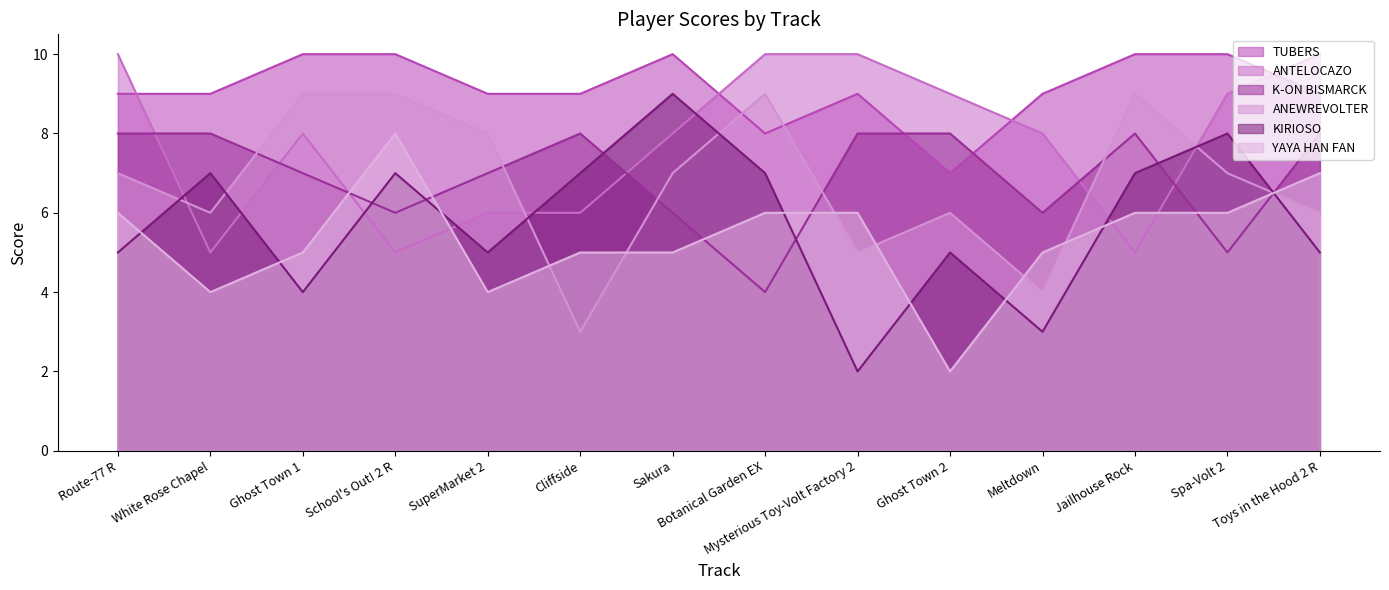

True or false: TUBERS and YAYA HAN FAN intersect in this chart.

False